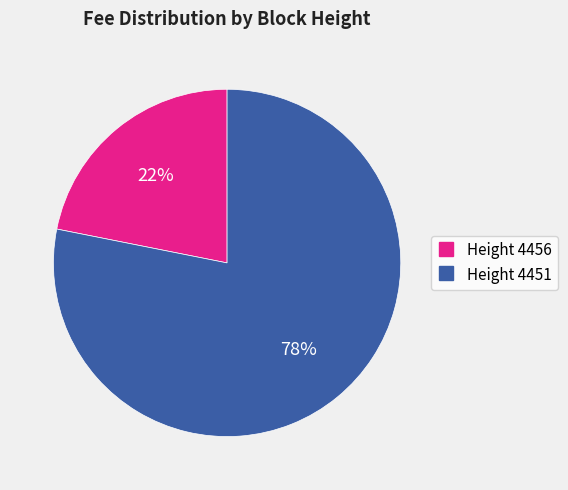

Is there any slice that represents more than half of the pie?

Yes